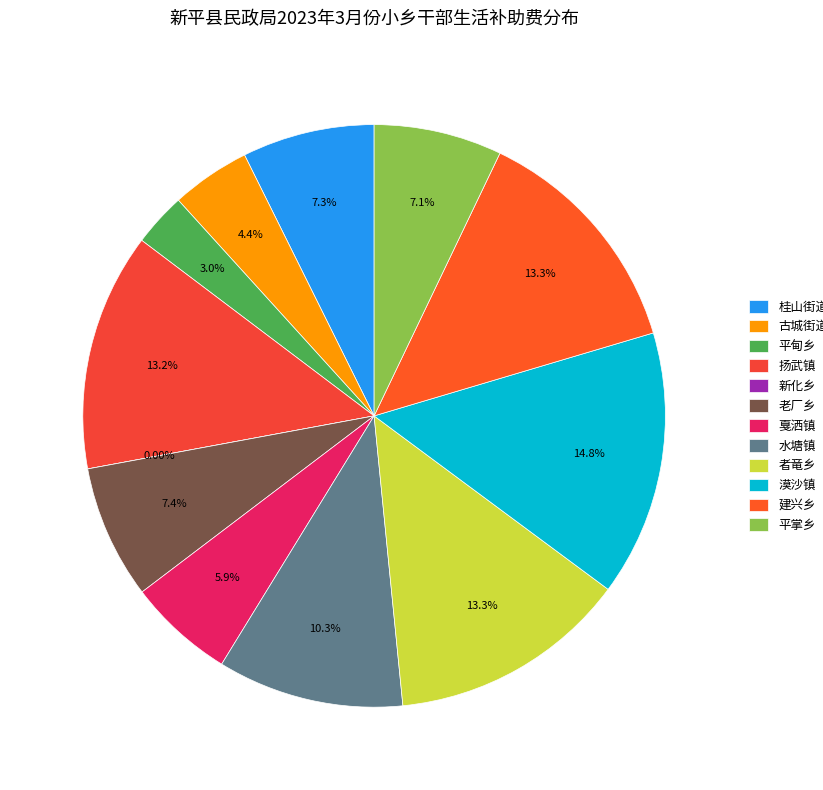

To the nearest percent, what is the average slice percentage?

8%